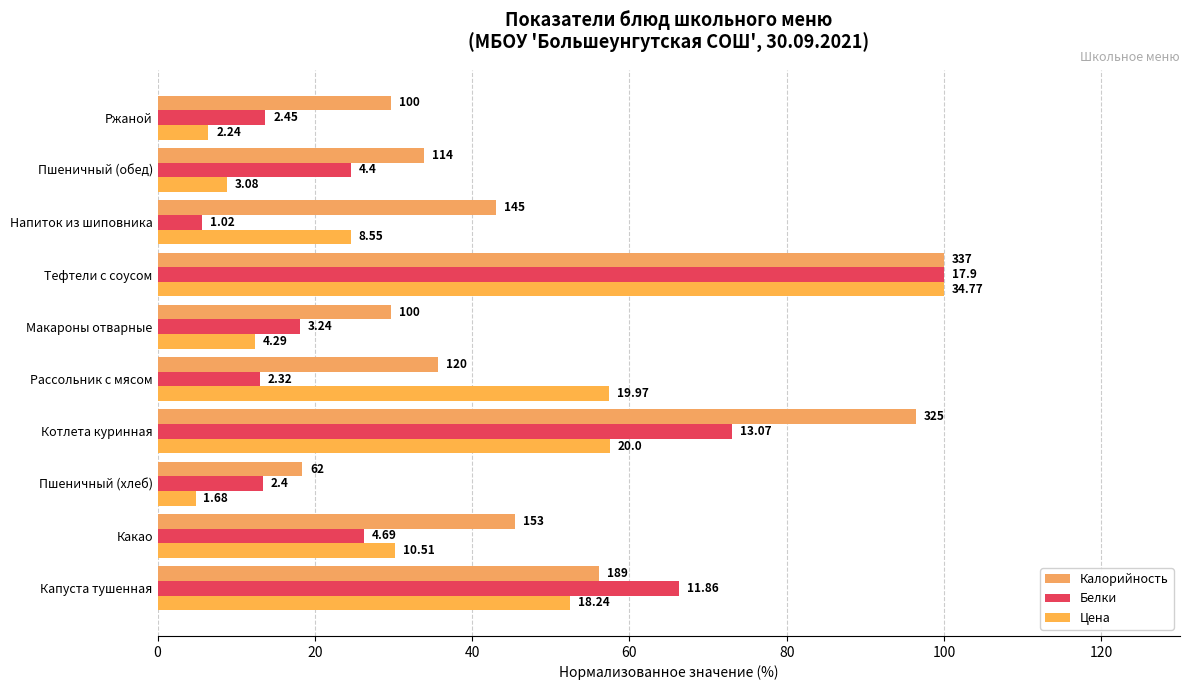

Reading left to right, what are all the values shown in this chart?

Калорийность: 56.1	45.4	18.4	96.4	35.6	29.7	100.0	43.0	33.8	29.7
Белки: 66.3	26.2	13.4	73.0	13.0	18.1	100.0	5.7	24.6	13.7
Цена: 52.5	30.2	4.8	57.5	57.4	12.3	100.0	24.6	8.9	6.4